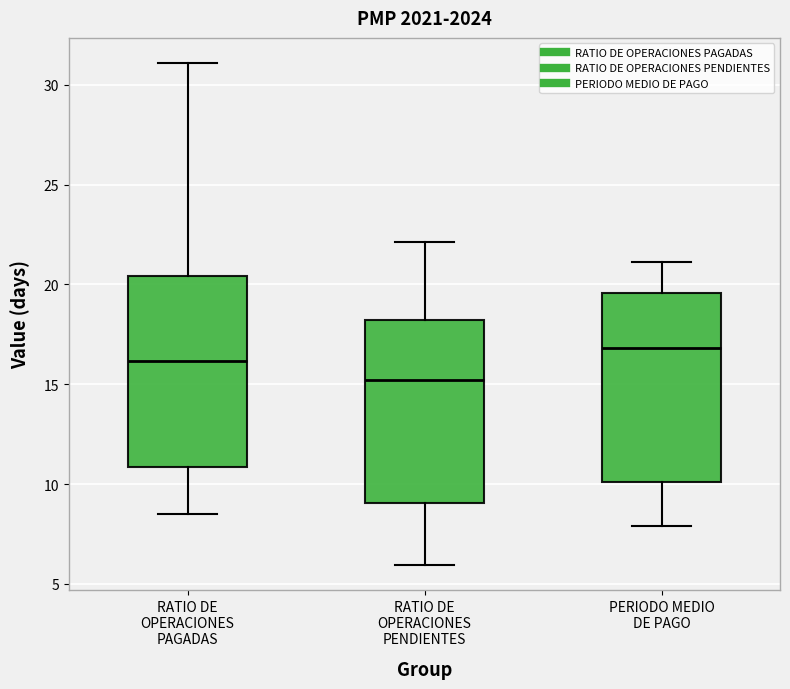

Which box has the highest median line?

PERIODO MEDIO DE PAGO